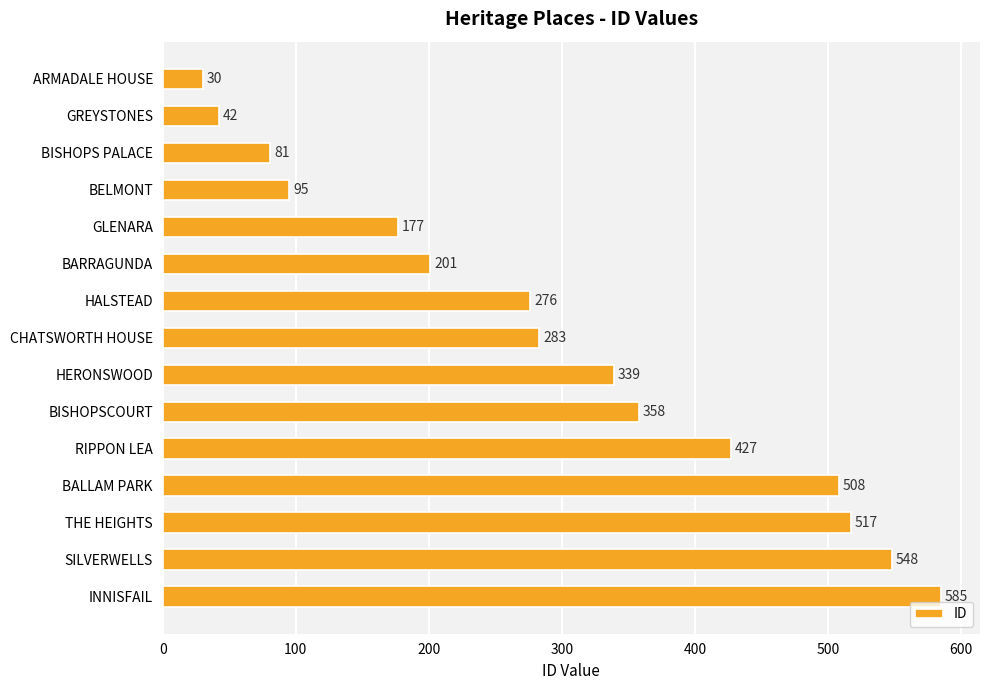

What is the label of the 7th bar from the bottom?

HERONSWOOD